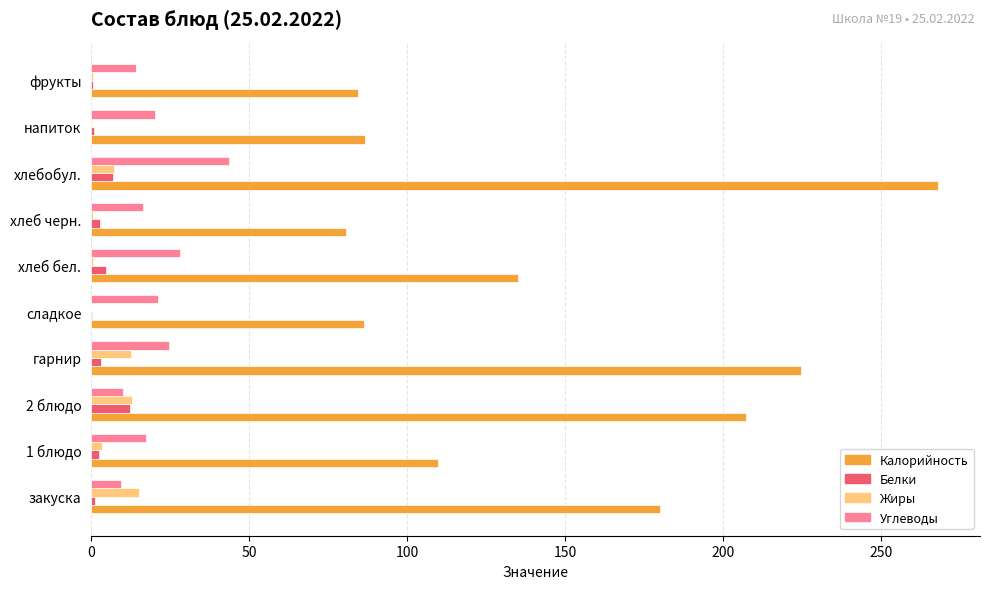

Which series has the largest total across all categories?

Калорийность